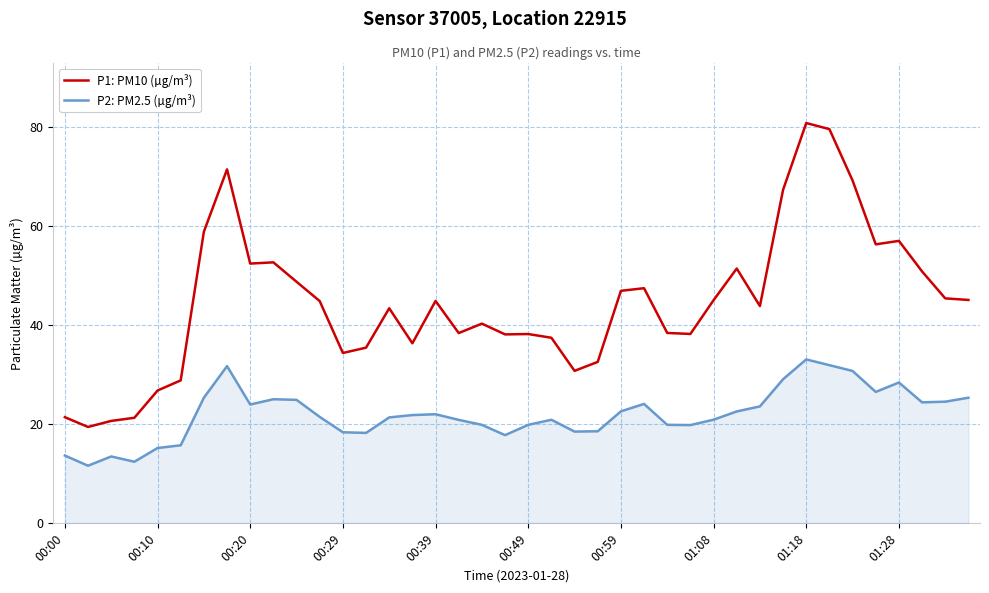

List the series in order of their overall mean, lowest first.

P2: PM2.5 (µg/m³), P1: PM10 (µg/m³)